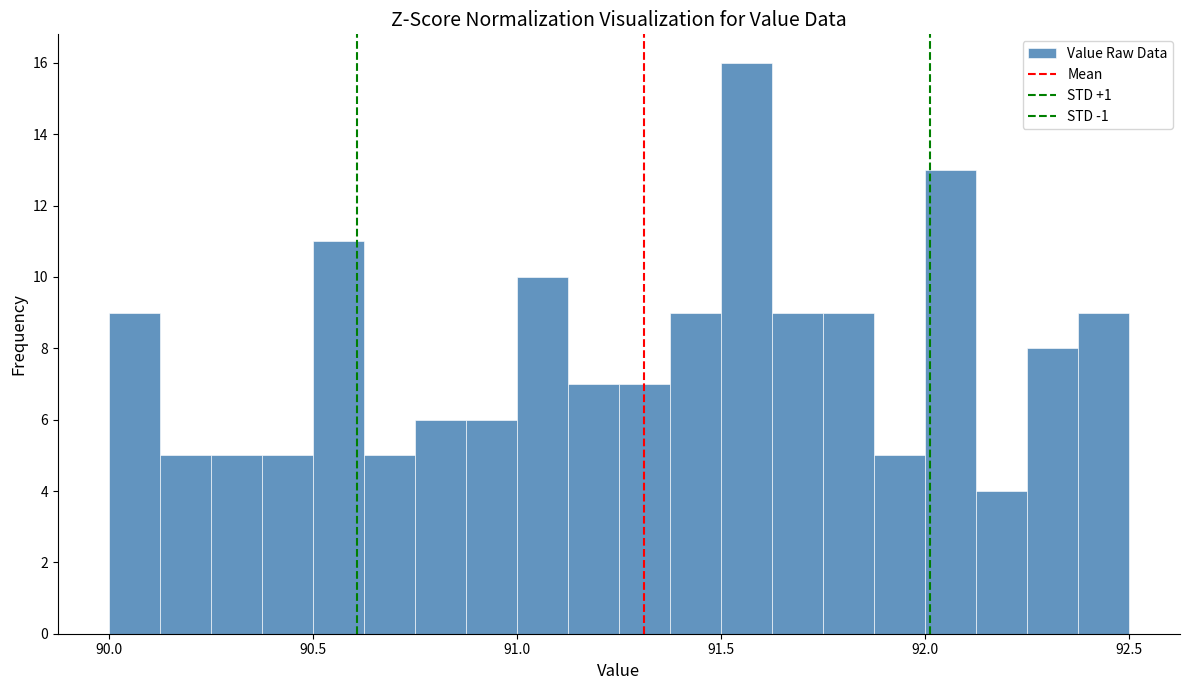

Read against the x-axis, roughly where is the centre of the tallest bar?

91.55